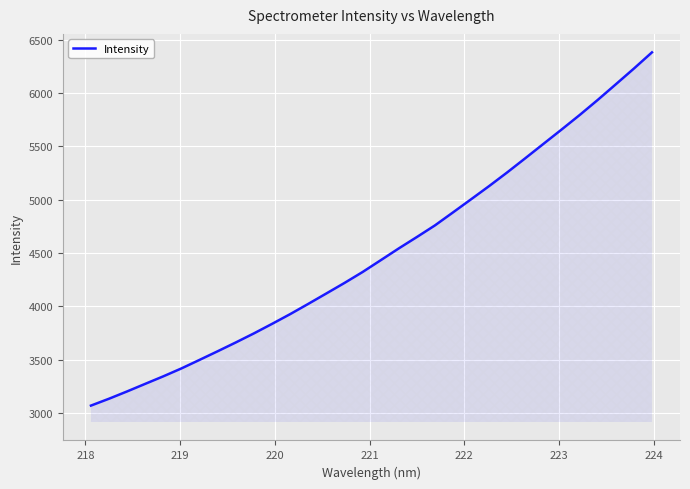

What is the sum of all values?

144036.4